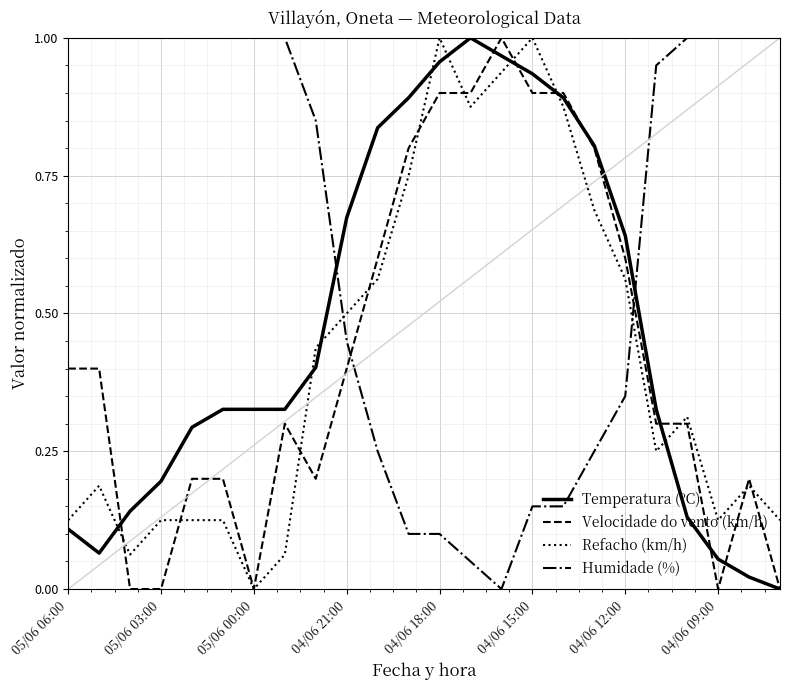

True or false: Humidade (%) and Refacho (km/h) cross at least once.

True